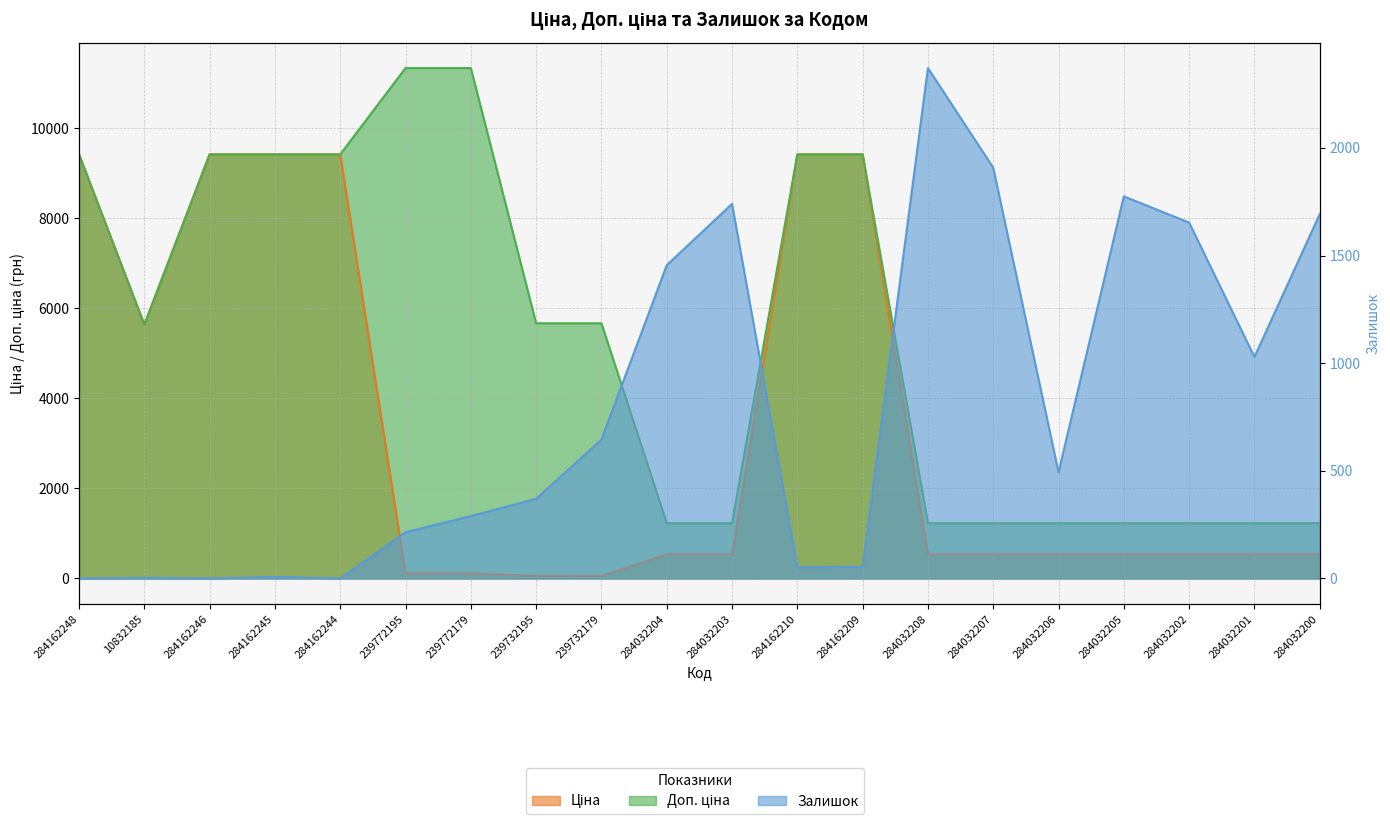

Reading right to left, list all the values displayed in this chart.

Ціна: 284032200=535.4	284032201=535.4	284032202=535.4	284032205=535.4	284032206=535.4	284032207=535.4	284032208=535.4	284162209=9416.9	284162210=9416.9	284032203=535.4	284032204=535.4	239732179=56.7	239732195=56.7	239772179=113.3	239772195=113.3	284162244=9416.9	284162245=9416.9	284162246=9416.9	10832185=5636.0	284162248=9416.9
Доп. ціна: 284032200=1227.2	284032201=1227.2	284032202=1227.2	284032205=1227.2	284032206=1227.2	284032207=1227.2	284032208=1227.2	284162209=9416.9	284162210=9416.9	284032203=1227.2	284032204=1227.2	239732179=5667.0	239732195=5667.0	239772179=11334.0	239772195=11334.0	284162244=9416.9	284162245=9416.9	284162246=9416.9	10832185=5636.0	284162248=9416.9
Залишок: 284032200=1692.0	284032201=1029.0	284032202=1653.0	284032205=1775.0	284032206=493.0	284032207=1908.0	284032208=2371.0	284162209=54.0	284162210=52.0	284032203=1740.0	284032204=1455.0	239732179=645.0	239732195=370.0	239772179=290.0	239772195=215.0	284162244=0.0	284162245=7.0	284162246=0.0	10832185=2.0	284162248=0.0